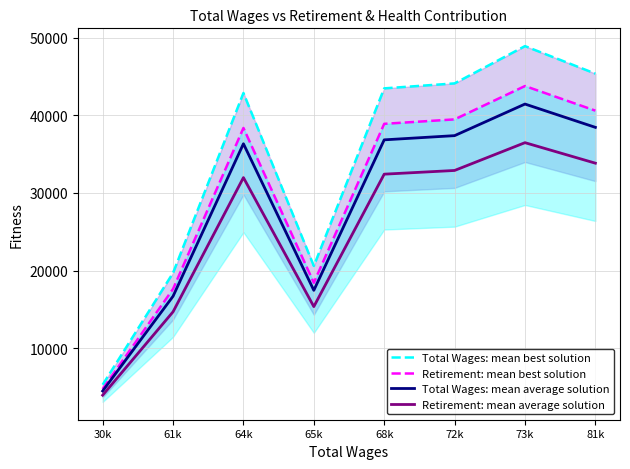

At which label does Retirement: mean average solution first exceed 32406?

72k